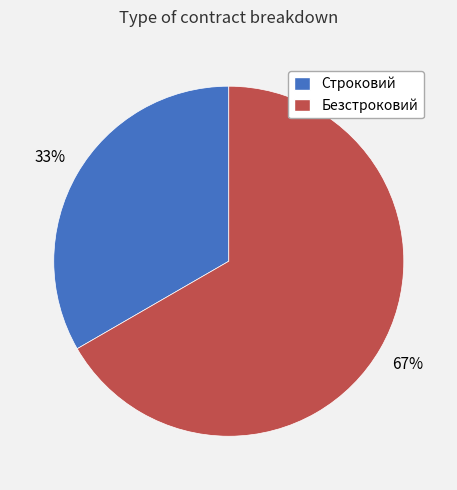

What is the ratio of the value at Безстроковий to the value at Строковий?

2.0